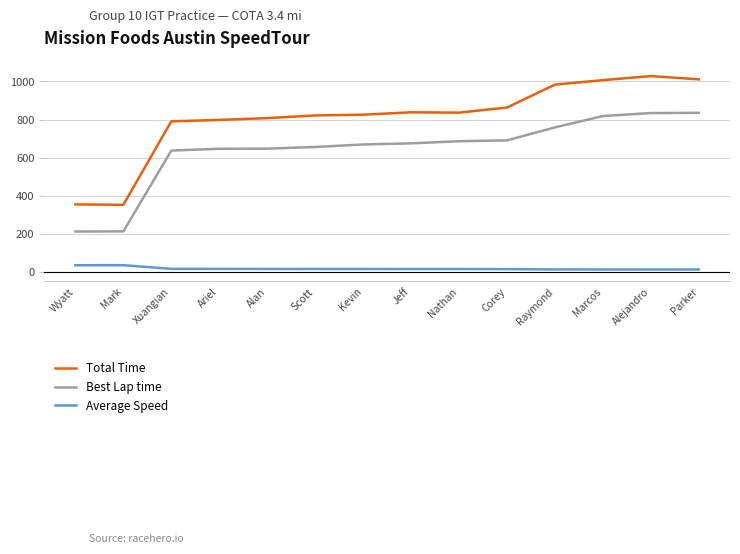

Rank the series at Raymond from lowest to highest value.

Average Speed, Best Lap time, Total Time